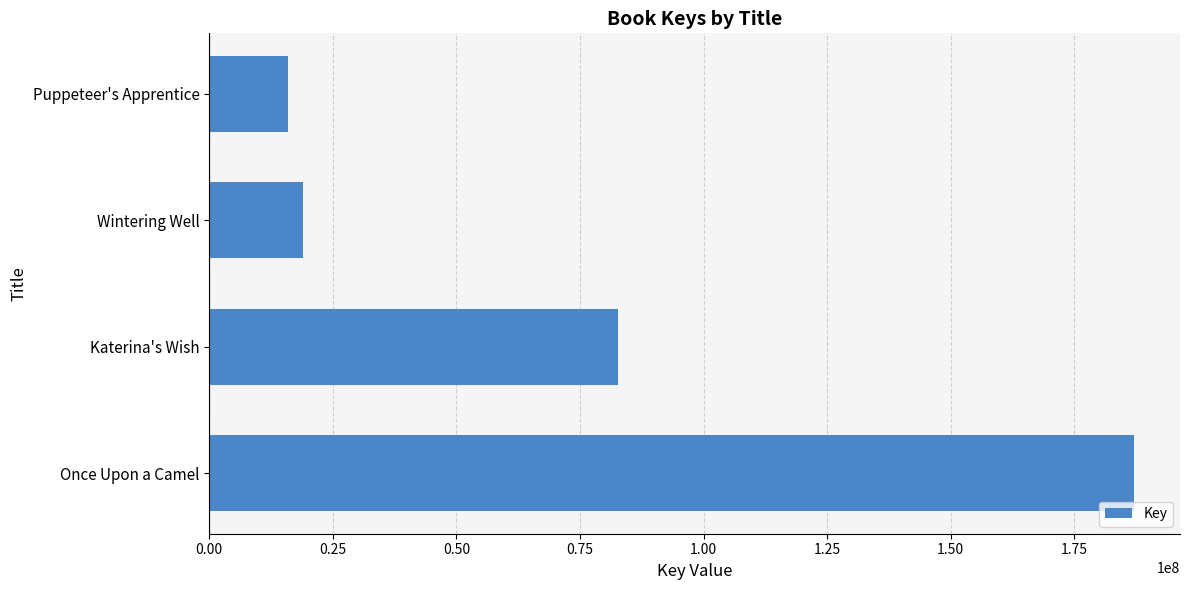

What is the smallest value displayed?

15883460